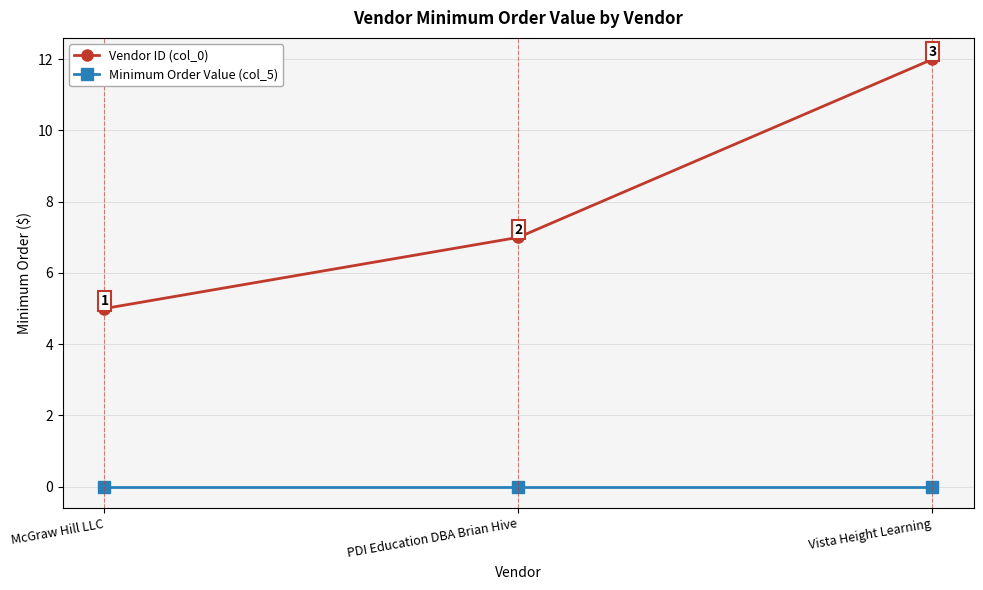

At which category does the chart reach its peak across all series?

Vista Height Learning